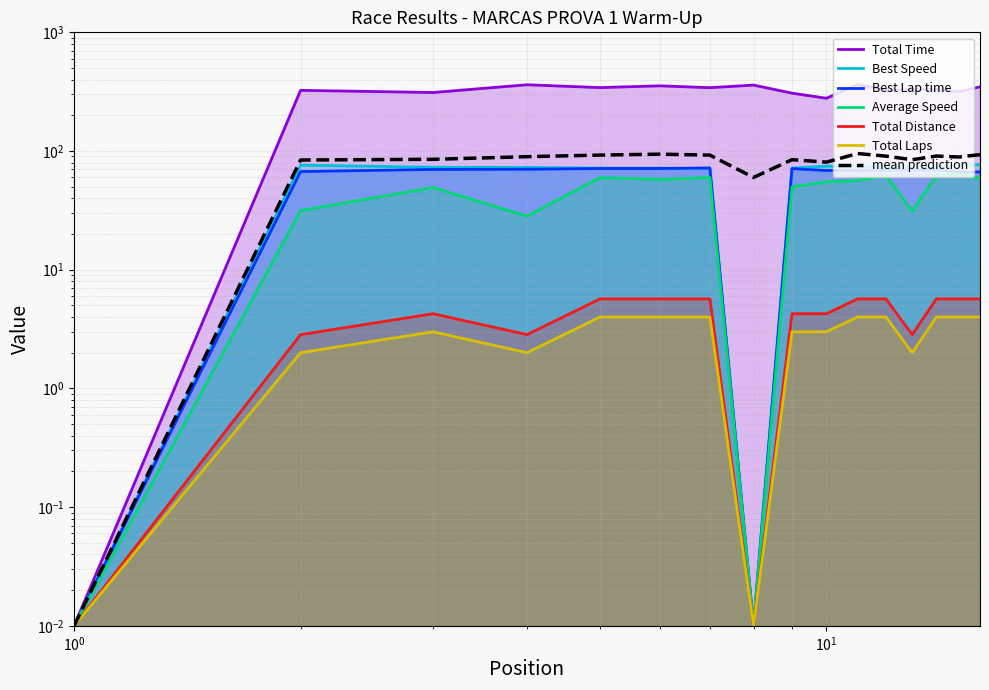

True or false: Best Lap time has a value of 26.5 at 7.

False